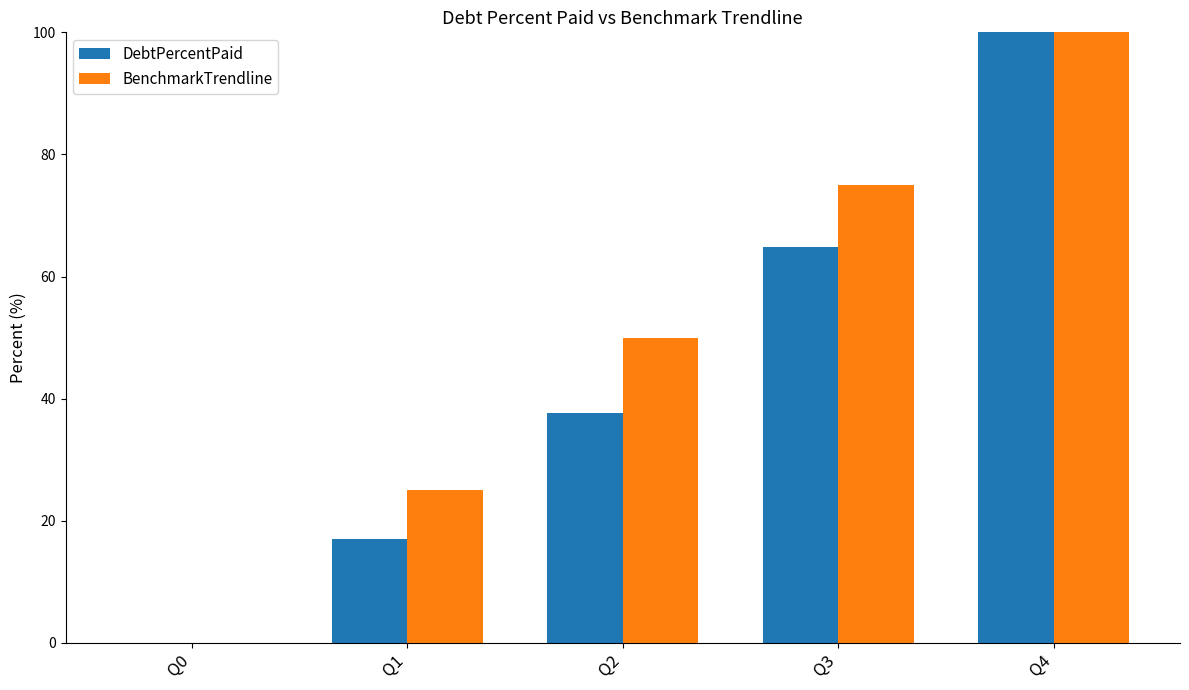

How many groups of bars are there?

5